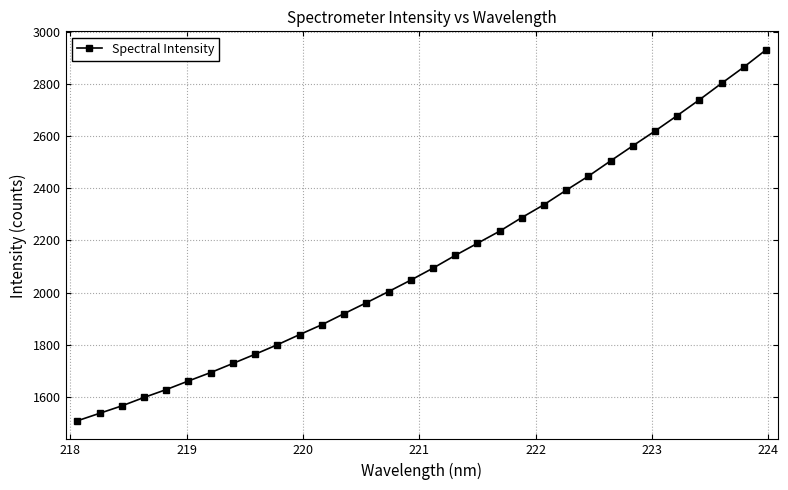

What is the value of the 5th point from the left?

1627.2